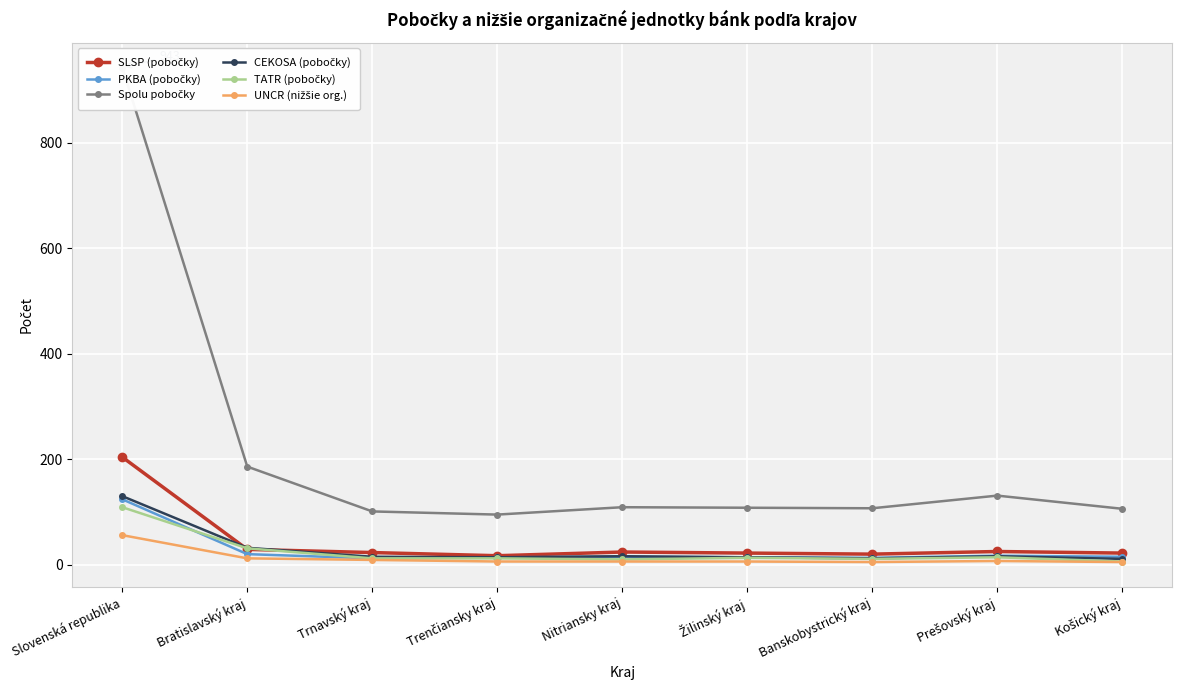

What is the spread (max minus min) of values at Banskobystrický kraj?

102